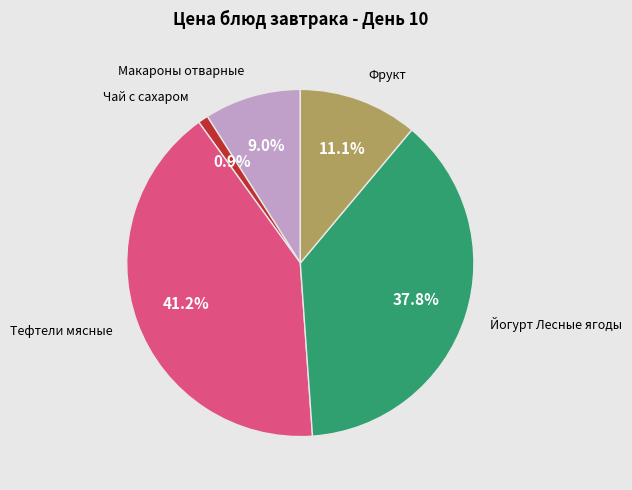

Which has a higher value, Йогурт Лесные ягоды or Фрукт?

Йогурт Лесные ягоды